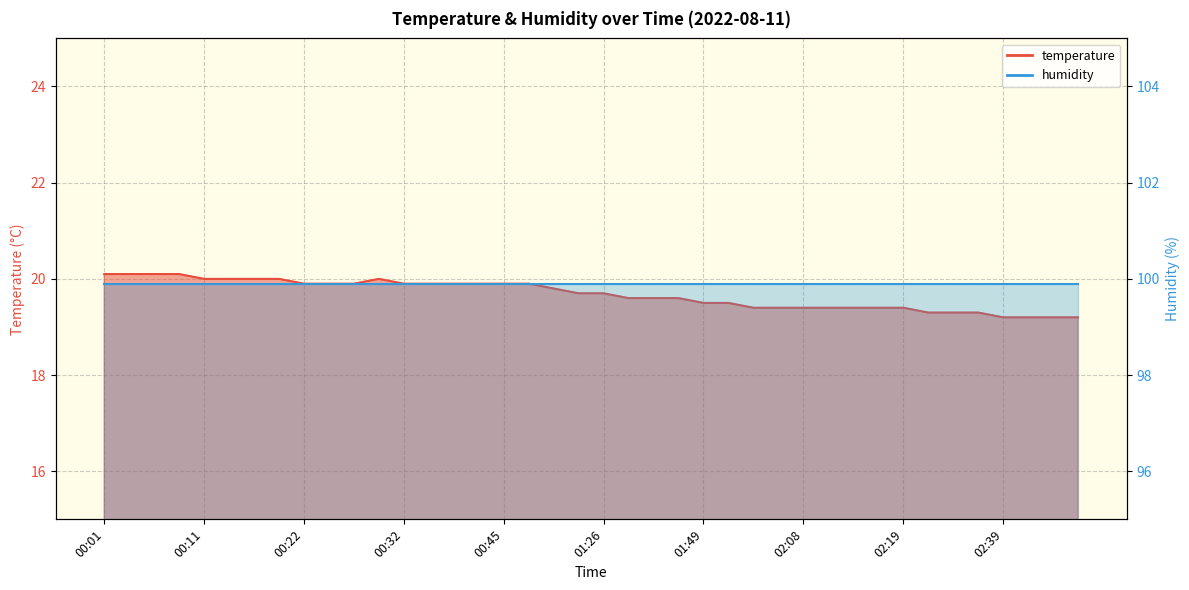

What is the difference between the maximum and second lowest values?

0.9